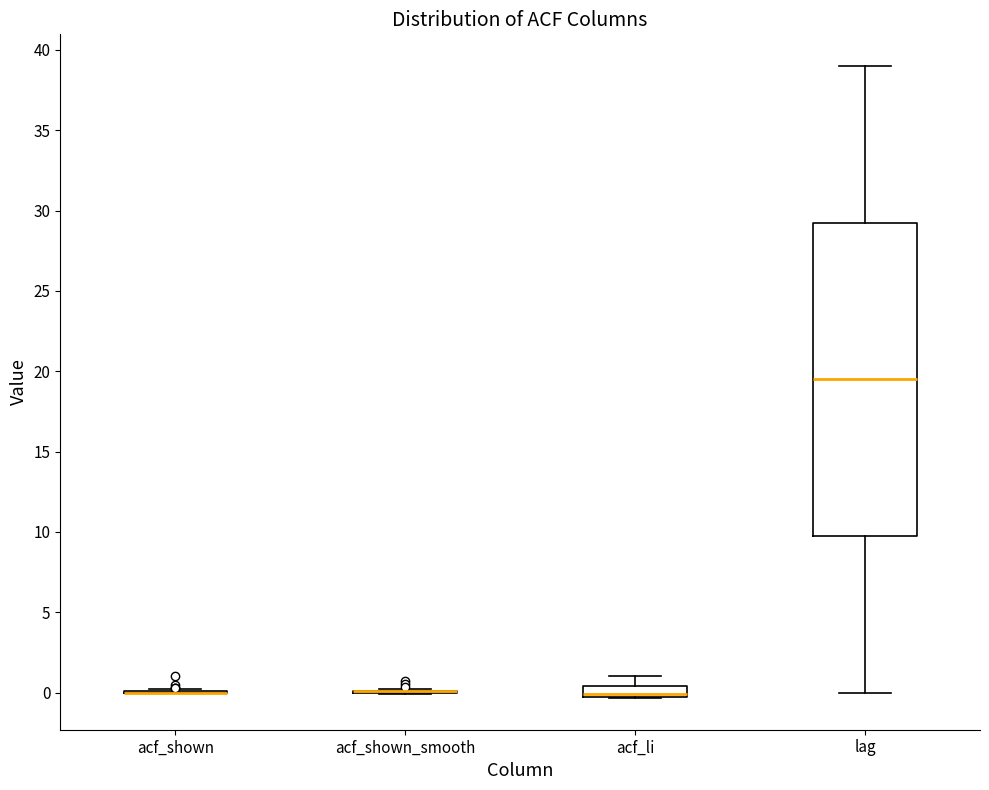

Where is the upper edge of the box for acf_li on the y-axis? The values are not printed on the chart, so give them approximately, as read against the axis.

0.5